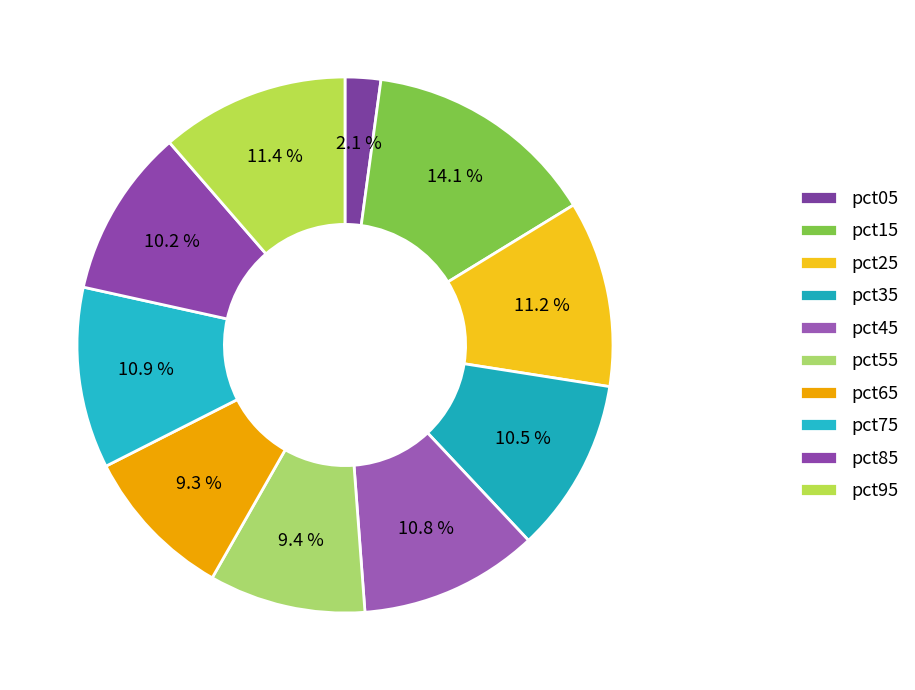

The pct65 slice represents 15% of the pie. True or false?

False